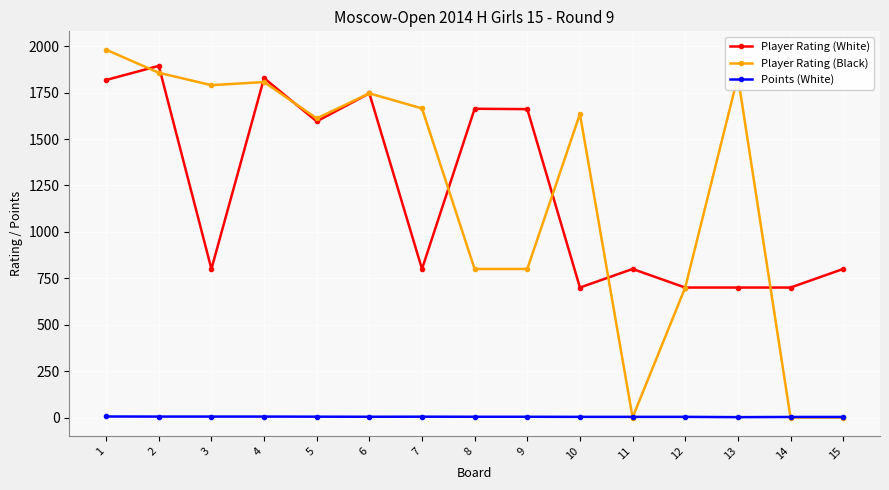

The value of Player Rating (White) at 15 is 800.0. True or false?

True